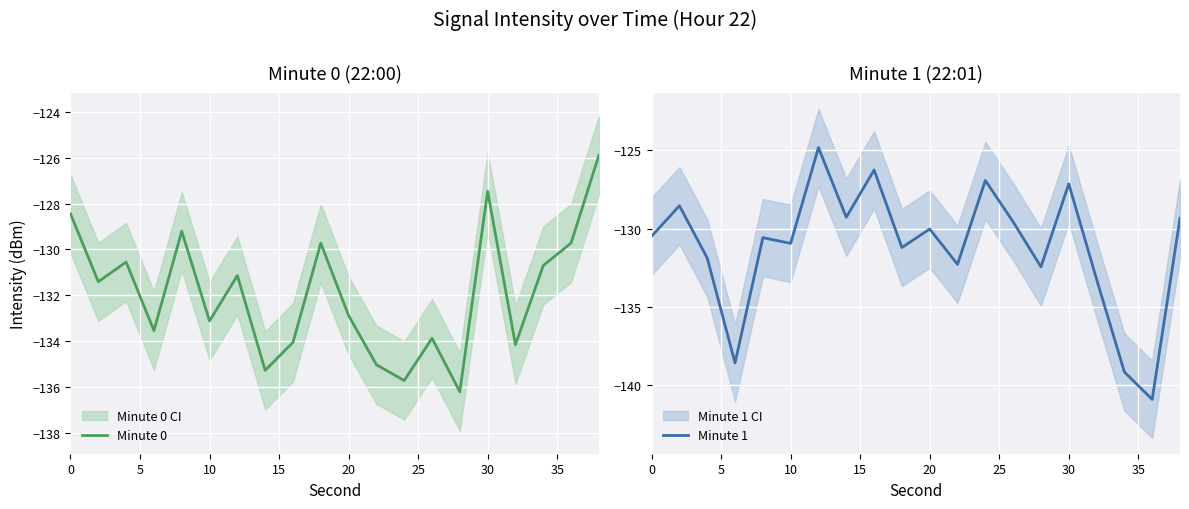

True or false: Minute 0 and Minute 1 intersect in this chart.

True